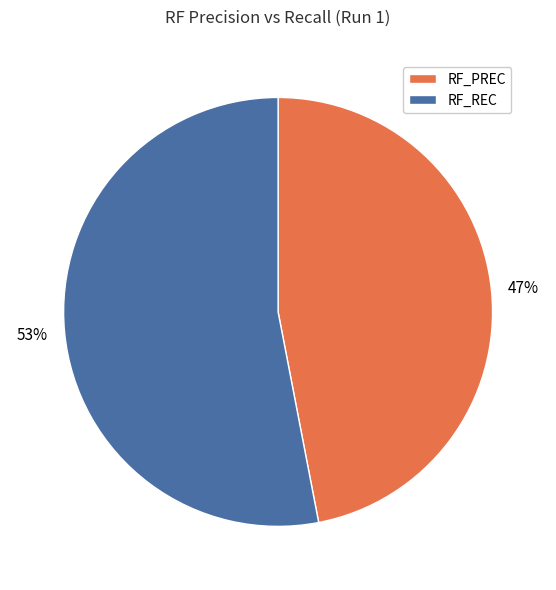

The RF_REC slice represents 53% of the pie. True or false?

True